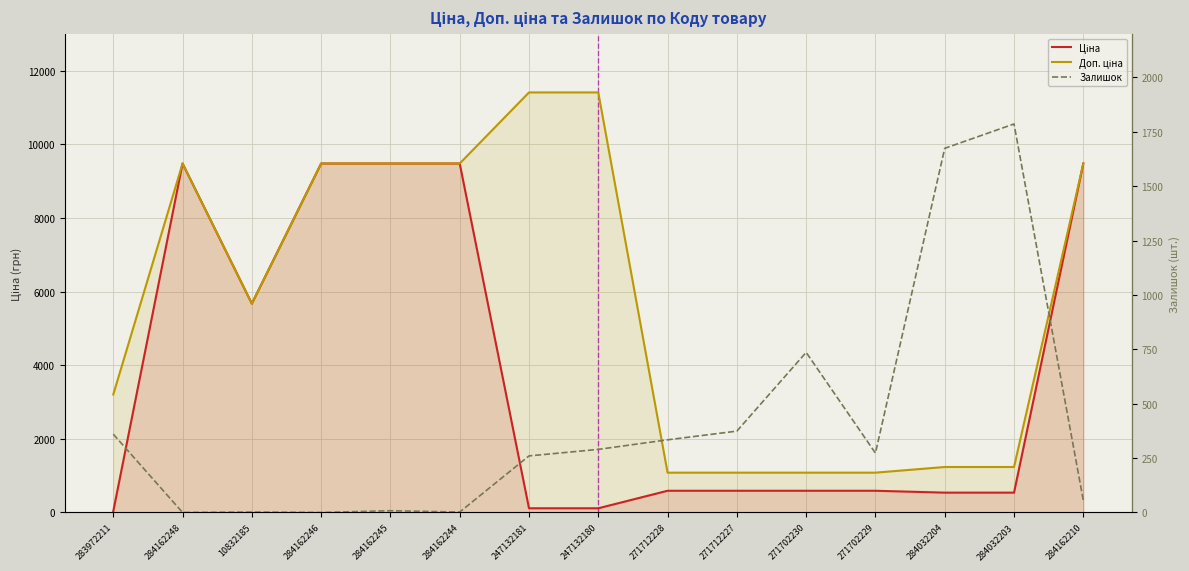

Reading left to right, list all the values displayed in this chart.

Ціна: 32.0	9480.1	5673.8	9480.1	9480.1	9480.1	114.1	114.1	589.9	589.9	589.9	589.9	539.0	539.0	9480.1
Доп. ціна: 3205.0	9480.1	5673.8	9480.1	9480.1	9480.1	11410.0	11410.0	1081.7	1081.7	1081.7	1081.7	1235.4	1235.4	9480.1
Залишок: 360.0	0.0	2.0	0.0	8.0	2.0	260.0	290.0	334.0	374.0	736.0	273.0	1674.0	1786.0	56.0